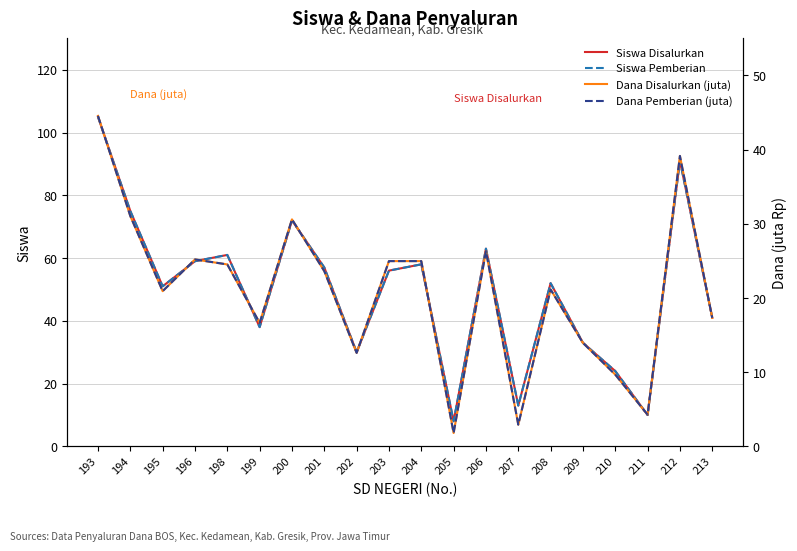

At which label does Siswa Pemberian first exceed 56?

193